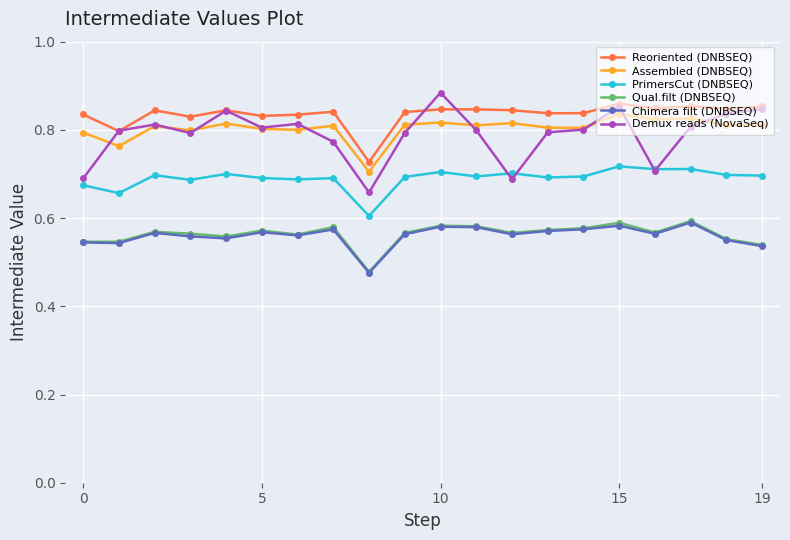

At how many categories does at least one series exceed 0?

20